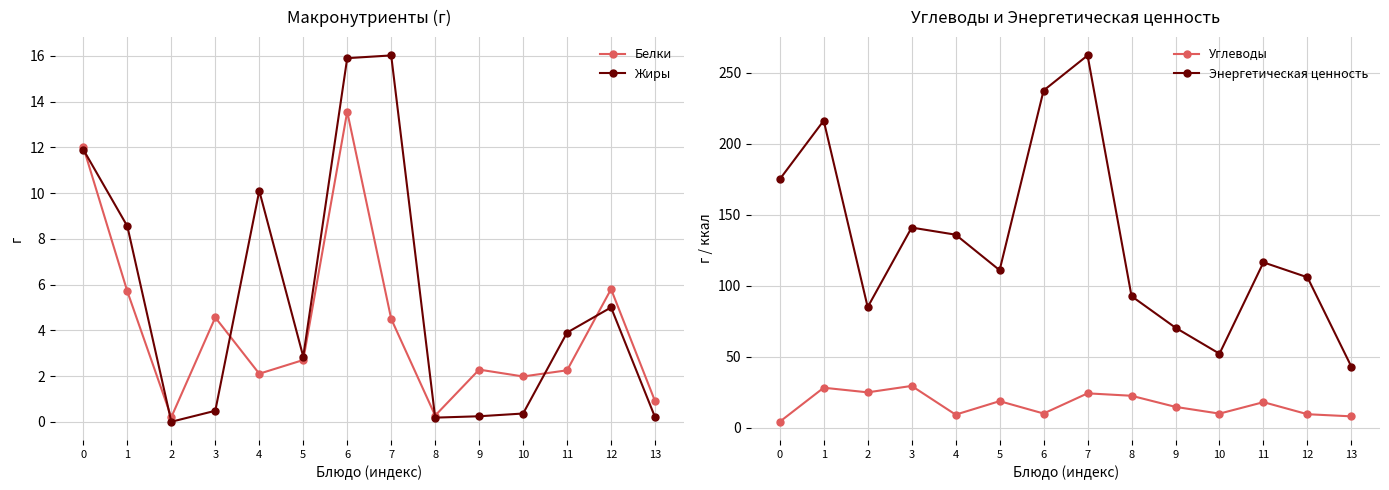

The value of Белки at 9 is 1.5. True or false?

False